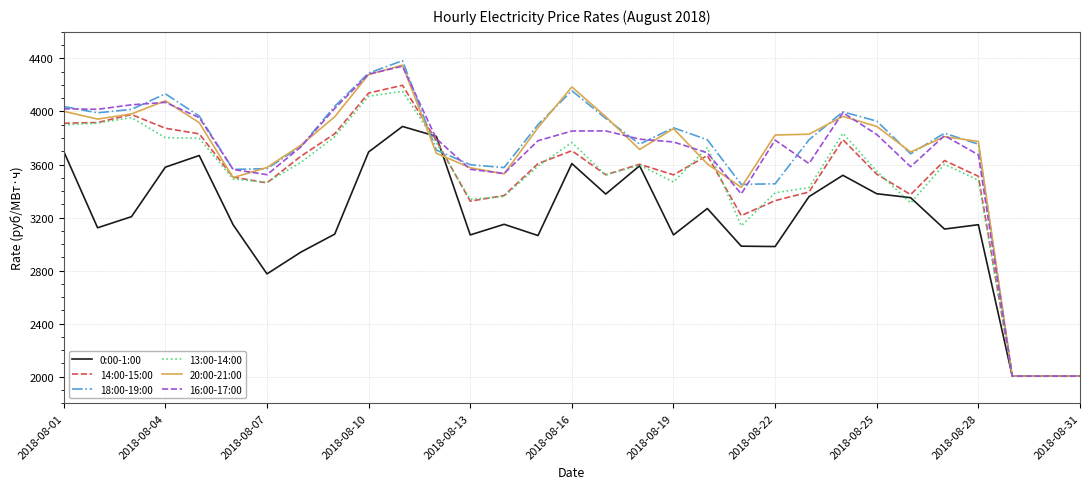

What is the minimum value for 20:00-21:00?

2005.0